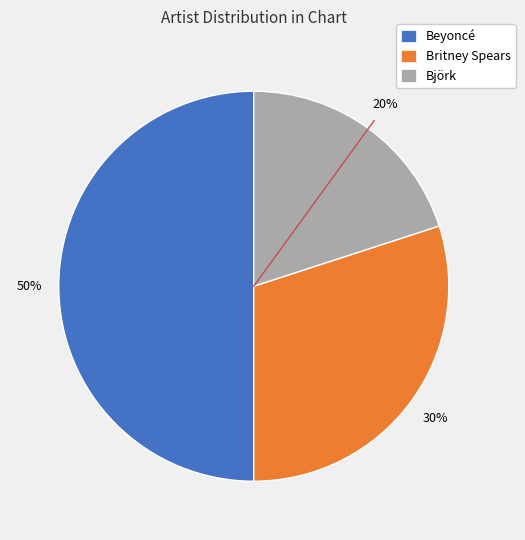

How many segments does this pie chart have?

3